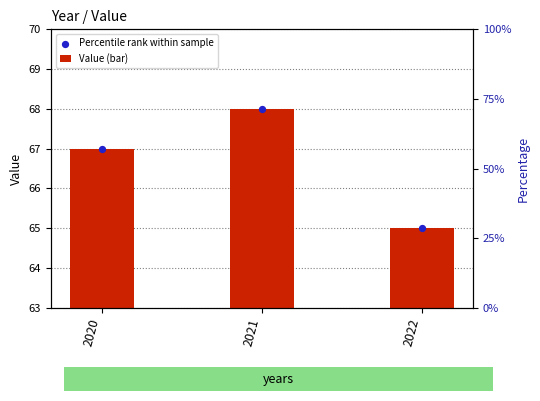

What are all the series names shown in the legend?

Value (bar), Percentile rank within sample